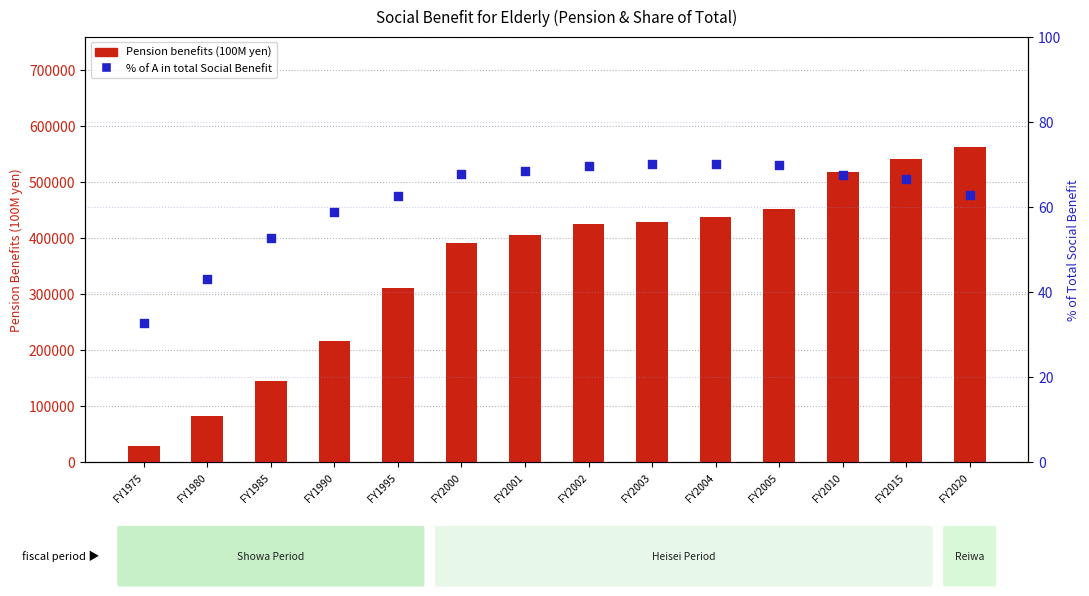

At which category is the sum across all series the highest?

FY2020